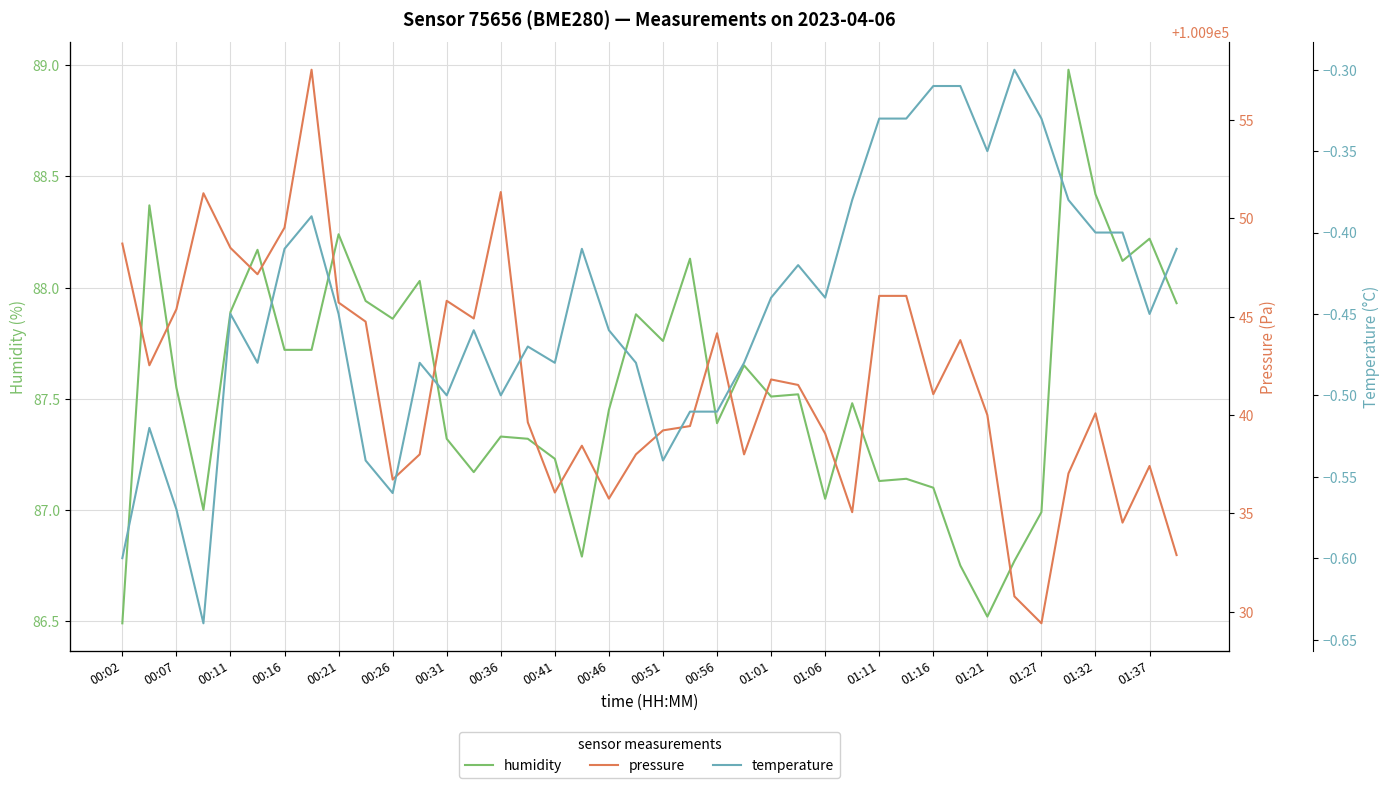

How many values in the humidity series exceed 87?

33